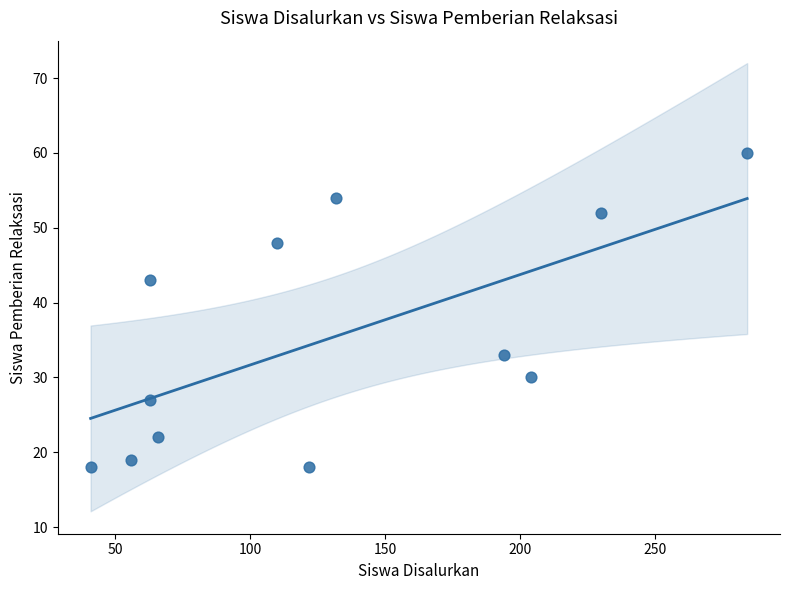

What Y value in the scatter plot is closest to 39?

43